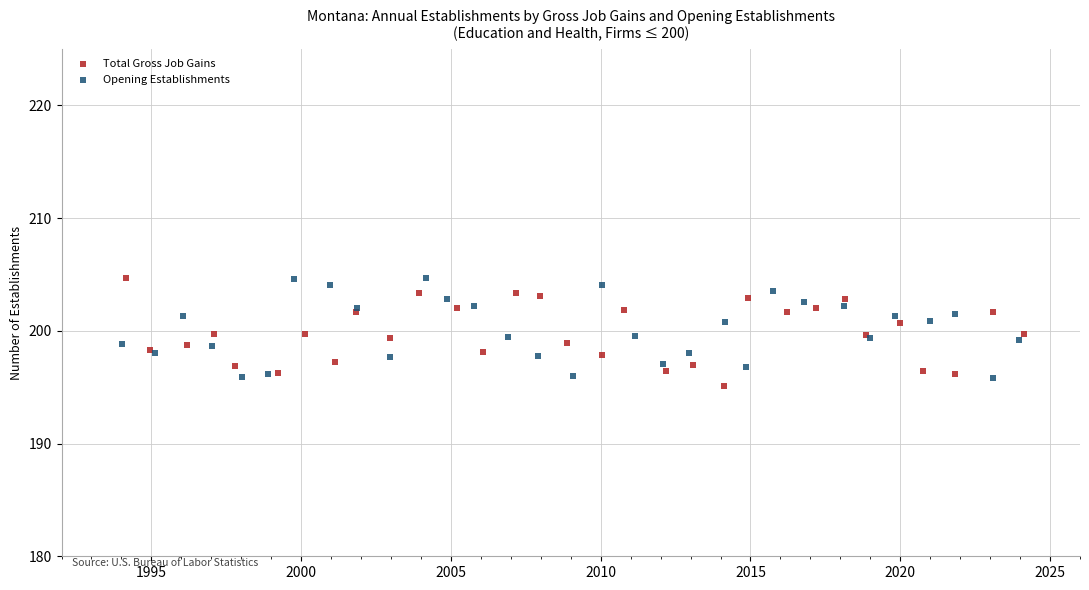

Which series reaches the minimum Y coordinate?

Total Gross Job Gains